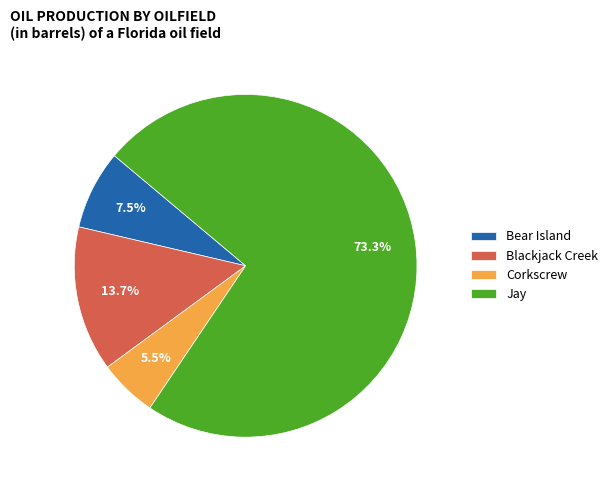

Which has a higher value, Bear Island or Jay?

Jay